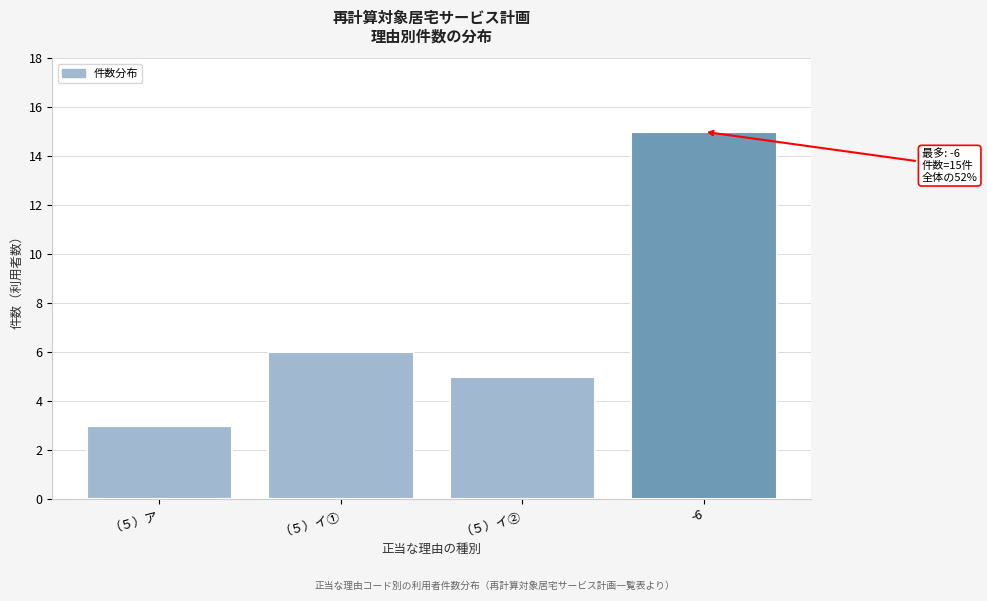

Reading left to right, transcribe all the data shown in this chart.

（５）ア=3	（５）イ①=6	（５）イ②=5	-6=15